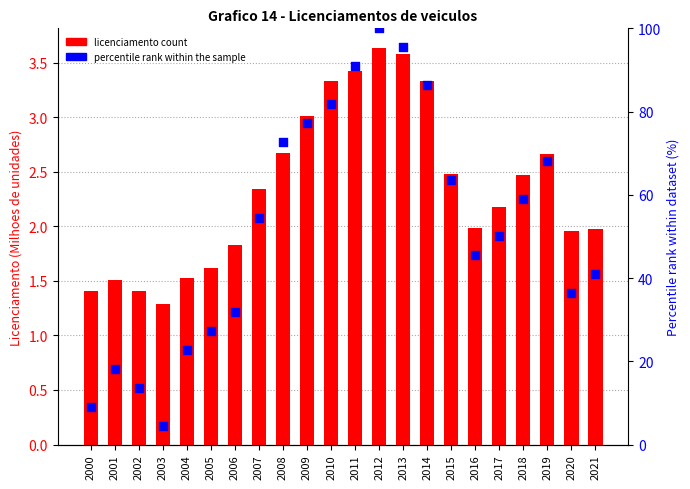

Which series has the widest spread of Y values?

percentile rank within the sample